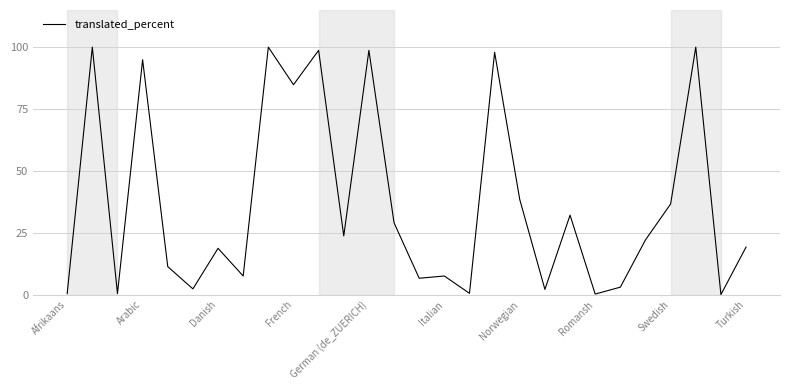

What is the sum of all values?

1036.6